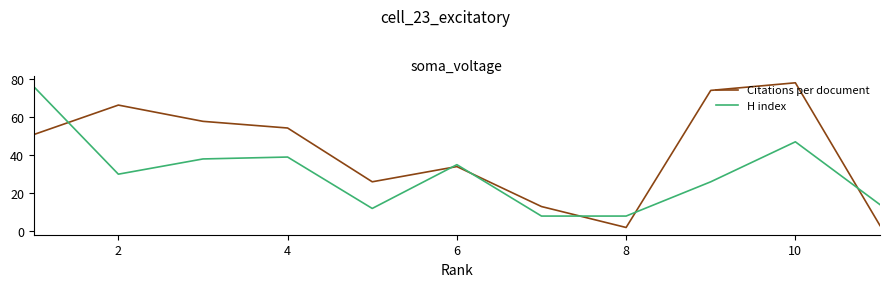

True or false: H index and Citations per document cross at least once.

True